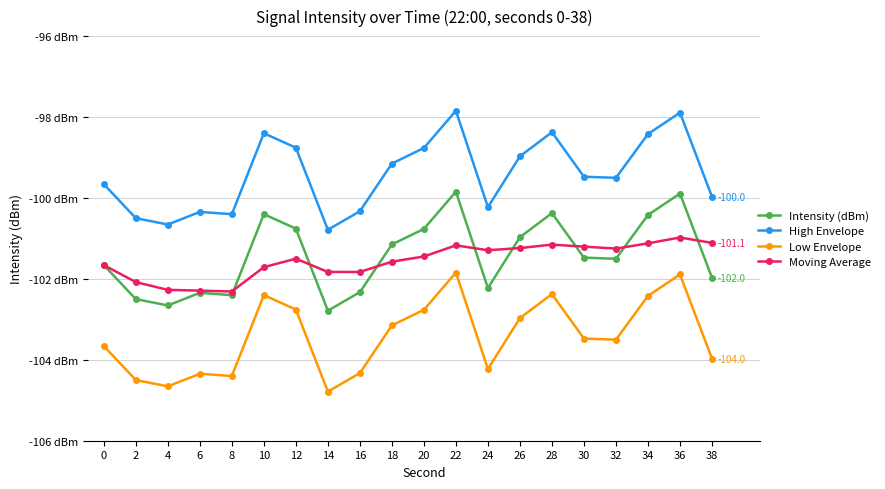

Does the chart have visible grid lines?

Yes